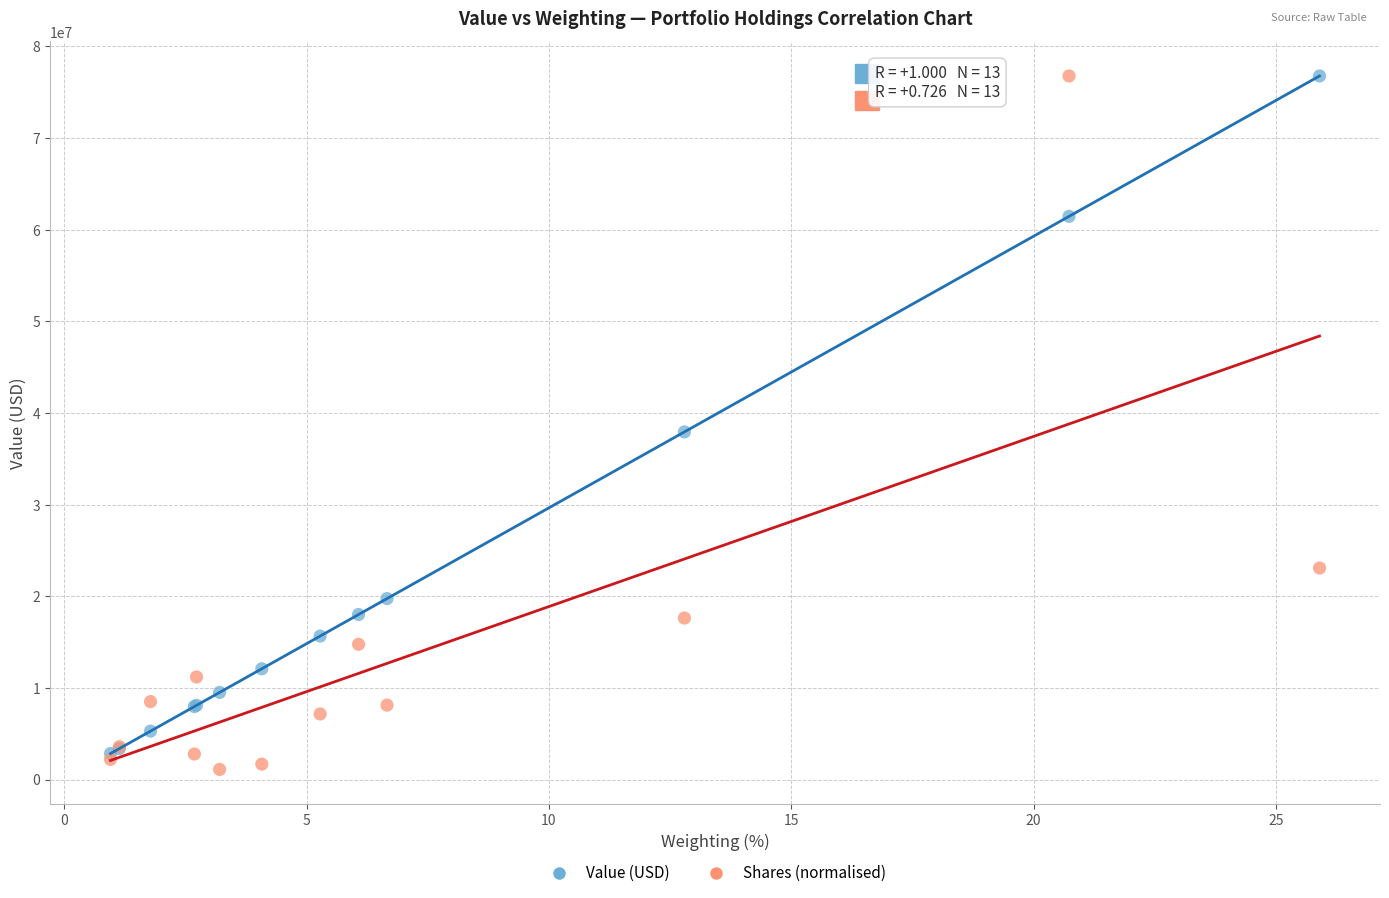

In the Value (USD) series, what Y value is closest to 39807500?

37934000.0